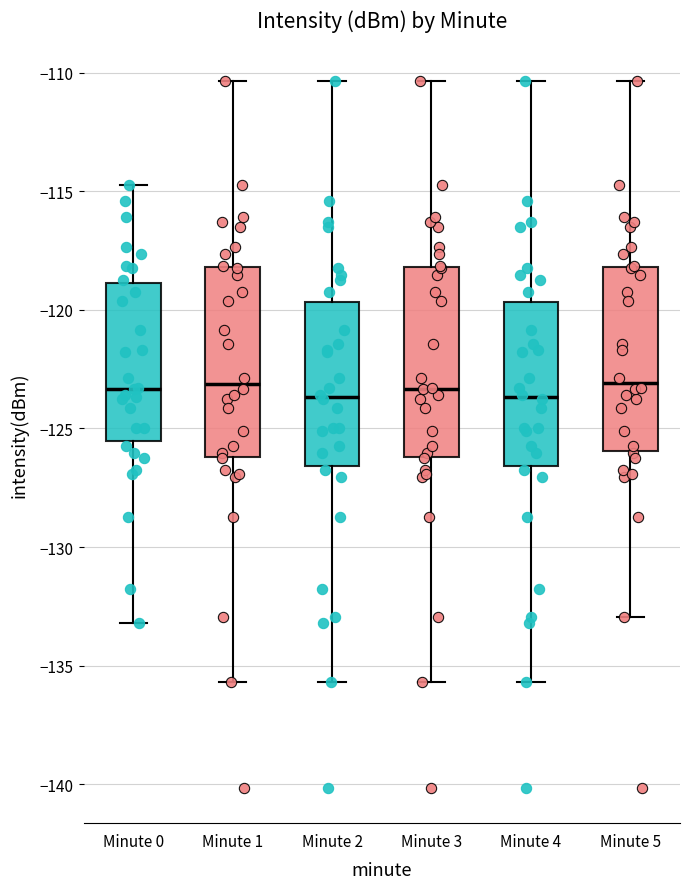

Where is the lower edge of the box for Minute 4 on the y-axis? The values are not printed on the chart, so give them approximately, as read against the axis.

-126.5